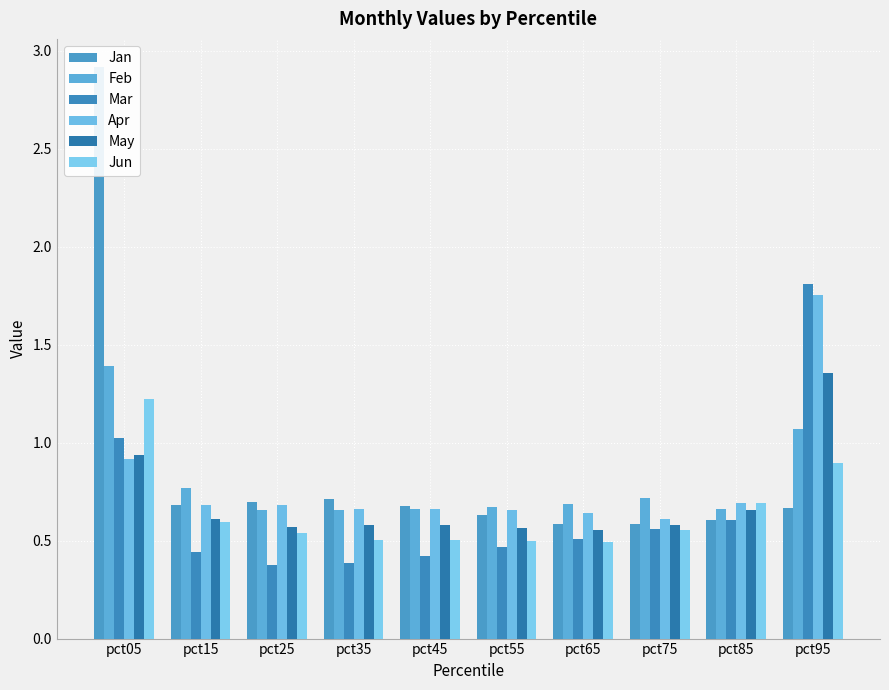

What is the total value across all series at pct15?

3.8